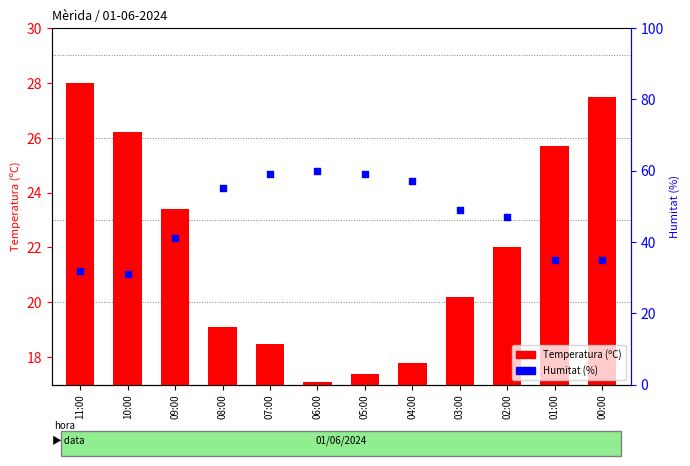

What are all the series names shown in the legend?

Temperatura (ºC), Humitat (%)